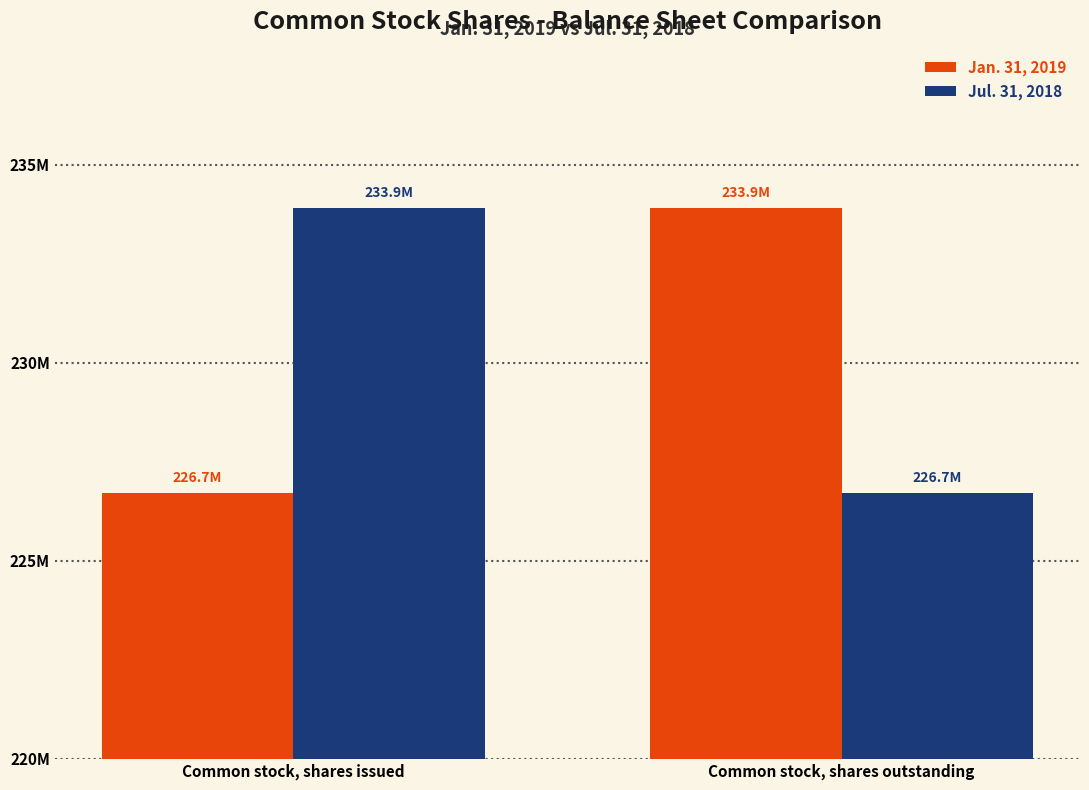

What is the difference between the maximum and minimum values in the Jul. 31, 2018 series?

7198171